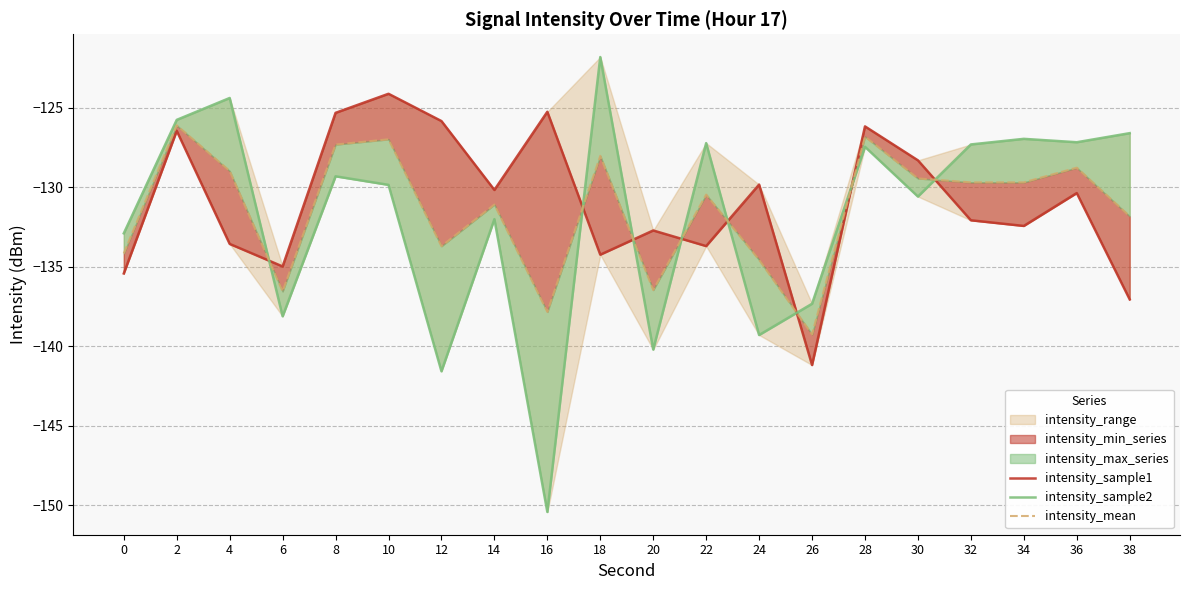

The intensity_mean series shows -60.9 at 24. True or false?

False